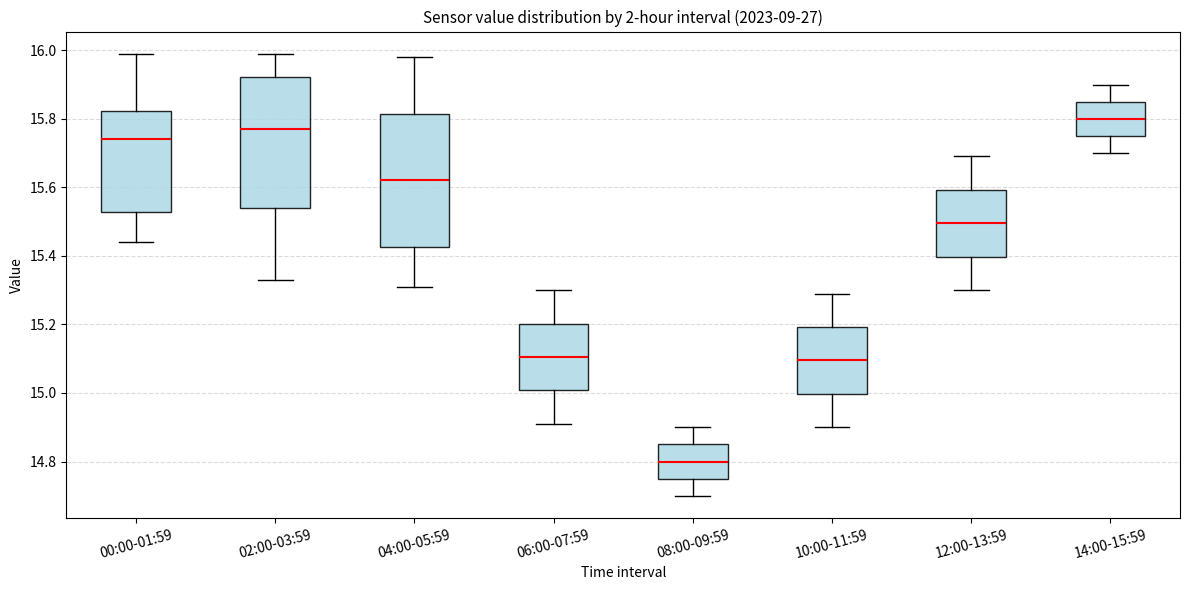

Which box has the highest median line?

14:00-15:59